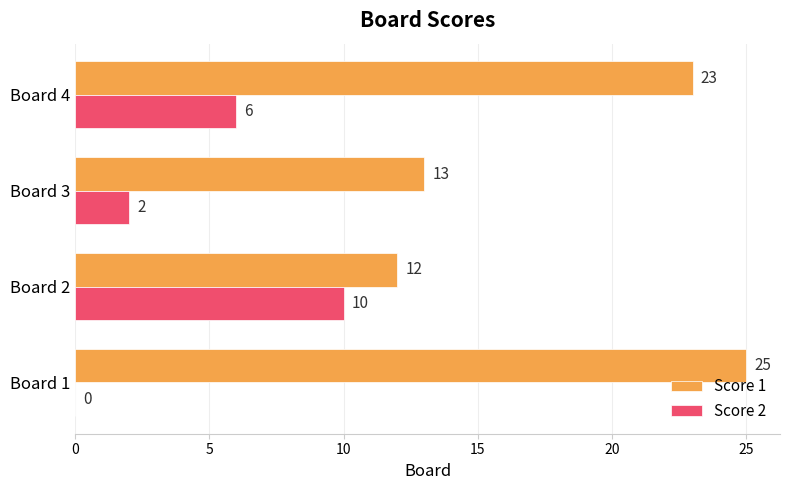

Which series changed the most between Board 2 and Board 4?

Score 1